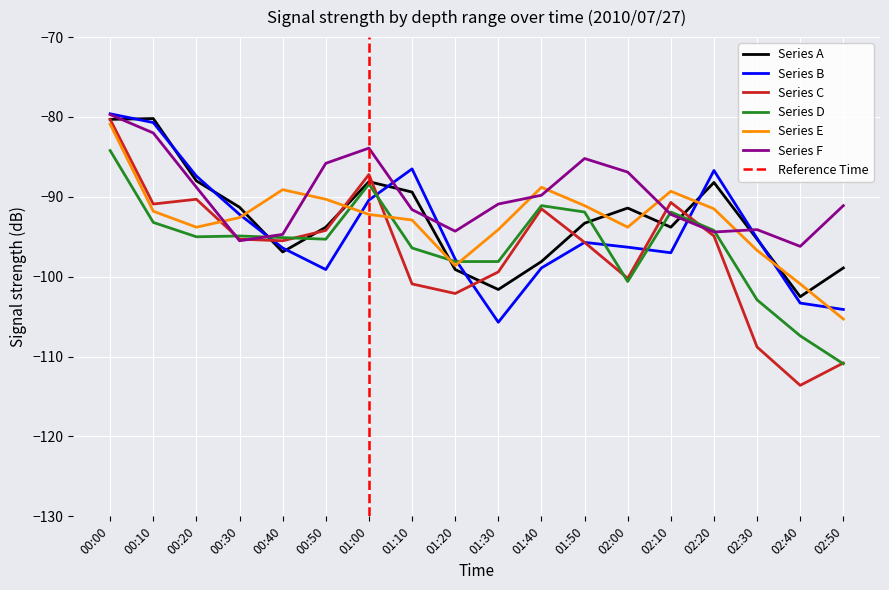

Reading left to right, what are all the values shown in this chart?

Series A: 00:00=-80.3	00:10=-80.2	00:20=-88.0	00:30=-91.3	00:40=-96.9	00:50=-93.8	01:00=-88.1	01:10=-89.4	01:20=-99.1	01:30=-101.6	01:40=-98.1	01:50=-93.3	02:00=-91.4	02:10=-93.8	02:20=-88.2	02:30=-95.3	02:40=-102.5	02:50=-98.9
Series B: 00:00=-79.6	00:10=-80.7	00:20=-87.4	00:30=-92.2	00:40=-96.4	00:50=-99.1	01:00=-90.4	01:10=-86.5	01:20=-97.8	01:30=-105.7	01:40=-98.9	01:50=-95.7	02:00=-96.3	02:10=-97.0	02:20=-86.7	02:30=-95.2	02:40=-103.3	02:50=-104.1
Series C: 00:00=-80.3	00:10=-90.9	00:20=-90.3	00:30=-95.3	00:40=-95.5	00:50=-94.2	01:00=-87.2	01:10=-100.9	01:20=-102.1	01:30=-99.4	01:40=-91.5	01:50=-95.7	02:00=-100.2	02:10=-90.7	02:20=-94.9	02:30=-108.8	02:40=-113.6	02:50=-110.8
Series D: 00:00=-84.2	00:10=-93.2	00:20=-95.0	00:30=-94.9	00:40=-95.1	00:50=-95.3	01:00=-88.4	01:10=-96.4	01:20=-98.1	01:30=-98.1	01:40=-91.1	01:50=-91.9	02:00=-100.6	02:10=-91.9	02:20=-94.2	02:30=-102.9	02:40=-107.4	02:50=-110.9
Series E: 00:00=-80.9	00:10=-91.8	00:20=-93.8	00:30=-92.6	00:40=-89.1	00:50=-90.3	01:00=-92.2	01:10=-92.9	01:20=-98.6	01:30=-94.1	01:40=-88.8	01:50=-91.1	02:00=-93.8	02:10=-89.3	02:20=-91.5	02:30=-96.7	02:40=-100.9	02:50=-105.3
Series F: 00:00=-79.7	00:10=-82.0	00:20=-88.8	00:30=-95.5	00:40=-94.7	00:50=-85.8	01:00=-83.9	01:10=-91.6	01:20=-94.3	01:30=-90.9	01:40=-89.8	01:50=-85.2	02:00=-86.9	02:10=-92.2	02:20=-94.4	02:30=-94.1	02:40=-96.2	02:50=-91.1